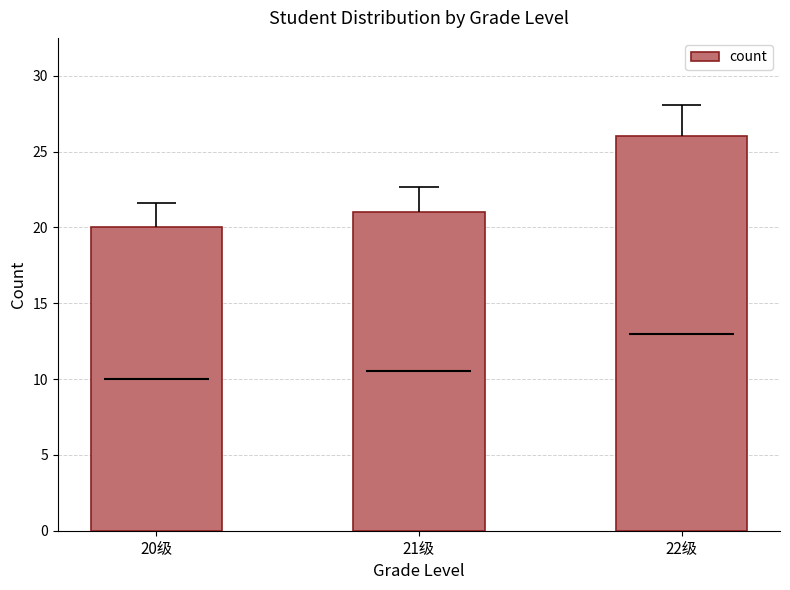

What is the average value?

22